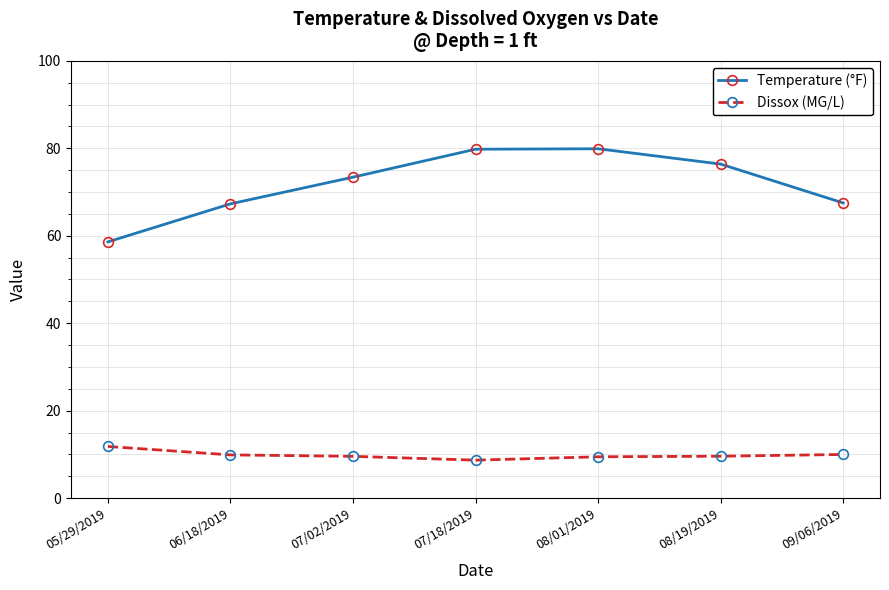

The value of Temperature (°F) at 08/19/2019 is 76.4. True or false?

True